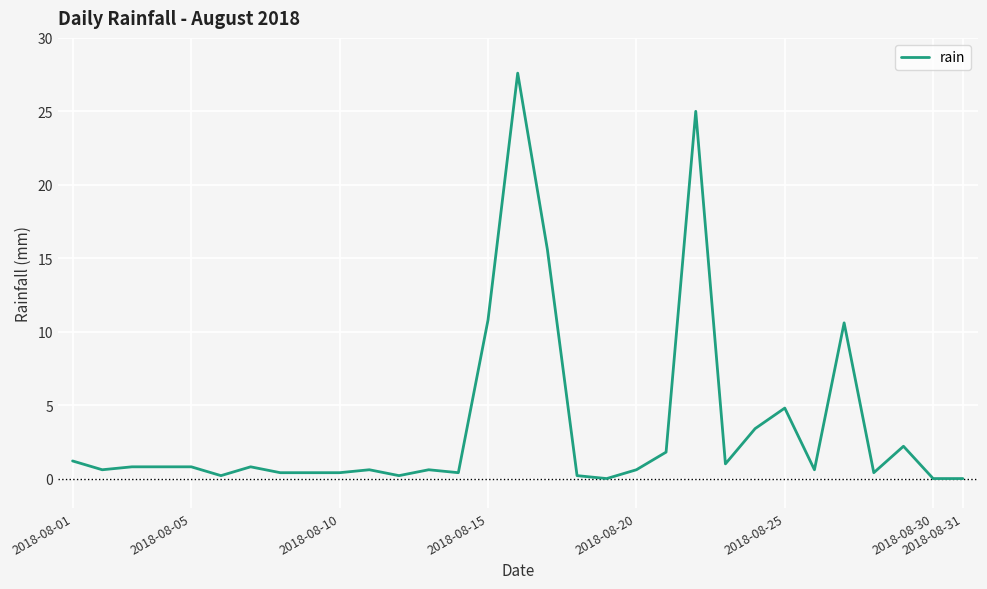

What is the difference between the maximum and minimum values?

27.6